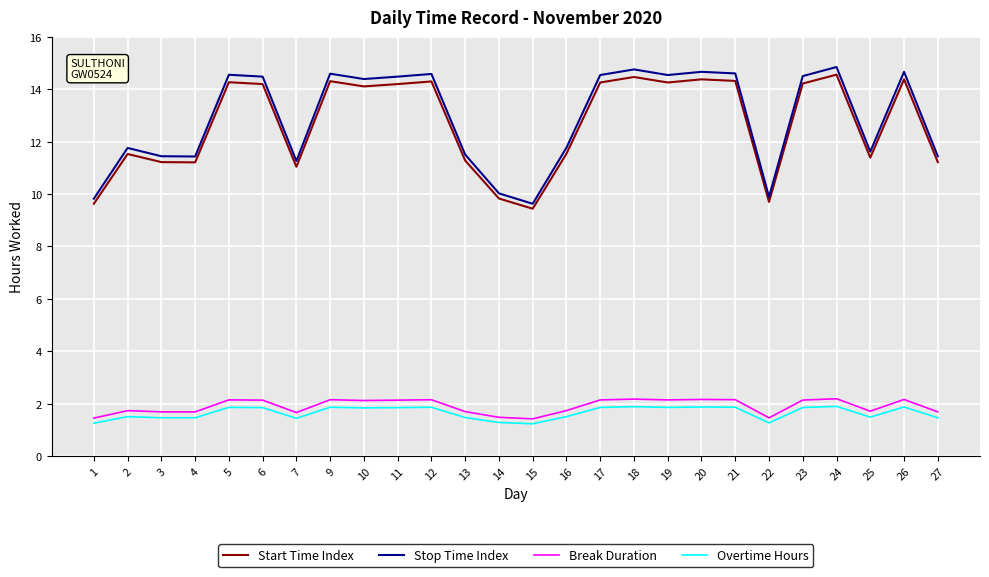

Is it true that Stop Time Index equals 8.8 at 9?

False